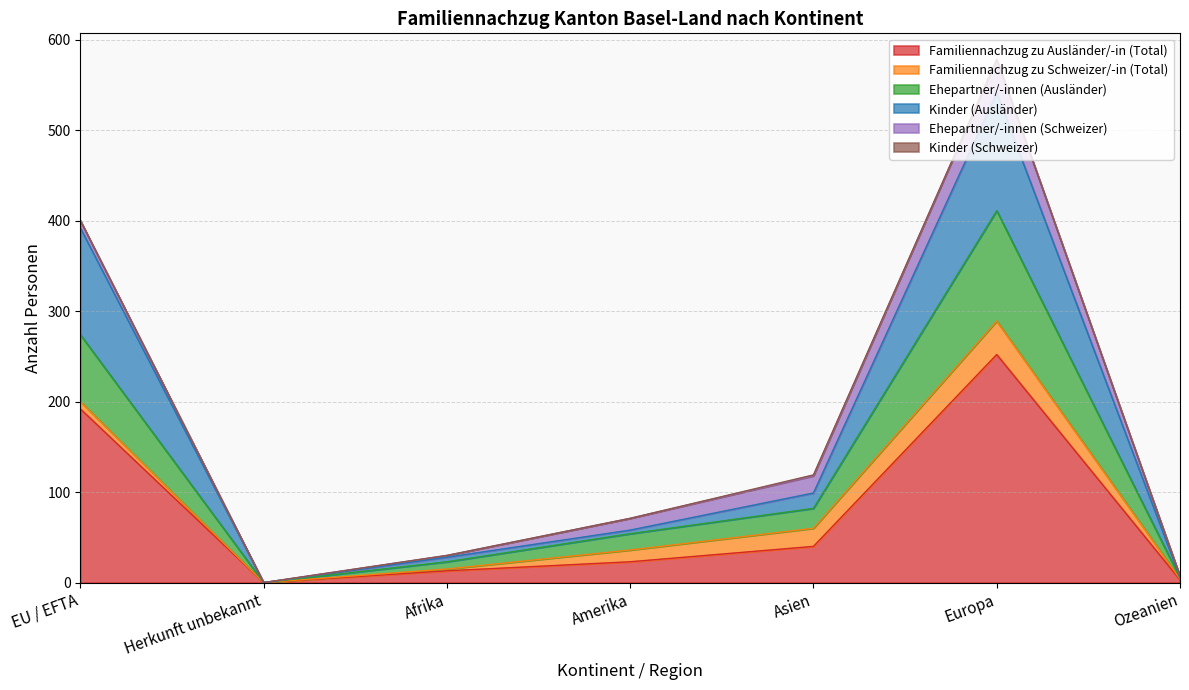

At which category is the sum across all series the highest?

Europa